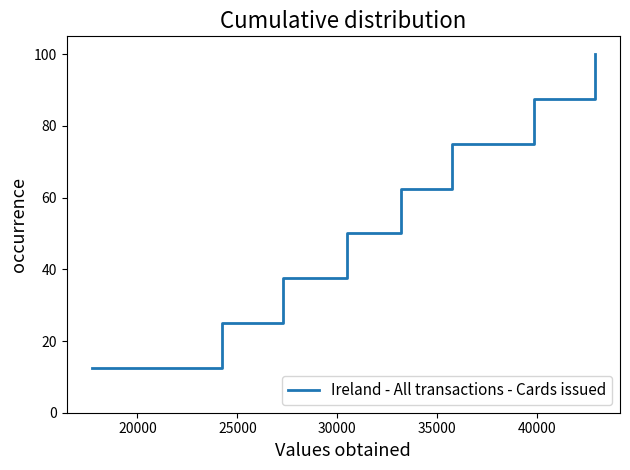

What is the smallest value displayed?

12.5